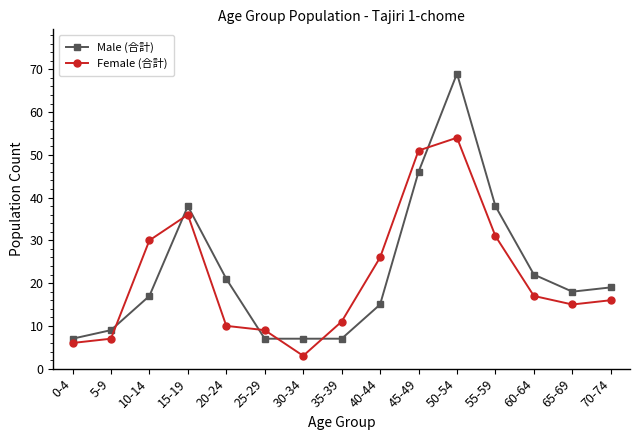

Is it true that Female (合計) equals 19 at 55-59?

False